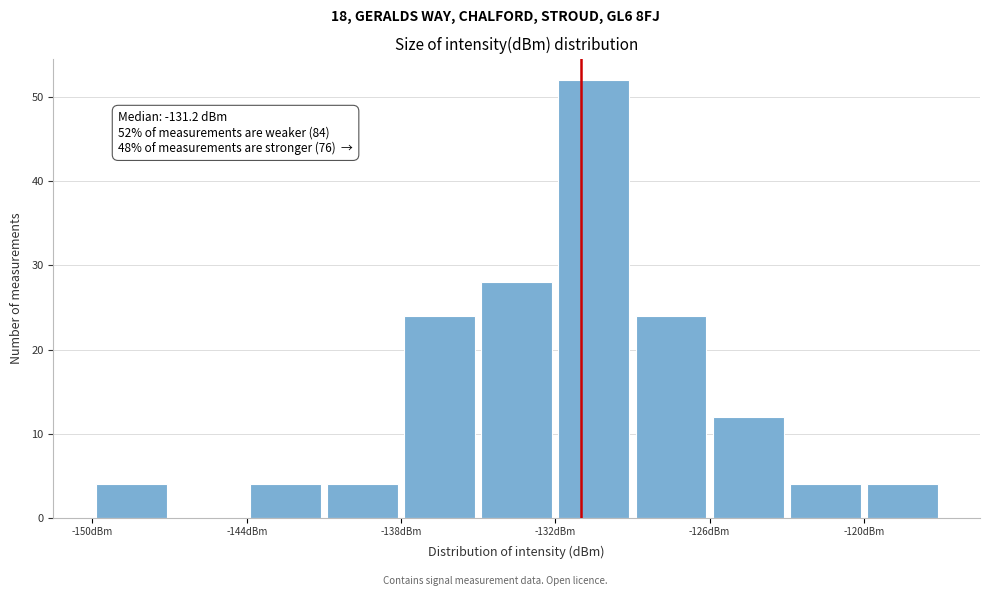

Read against the x-axis, roughly where is the centre of the tallest bar?

-130